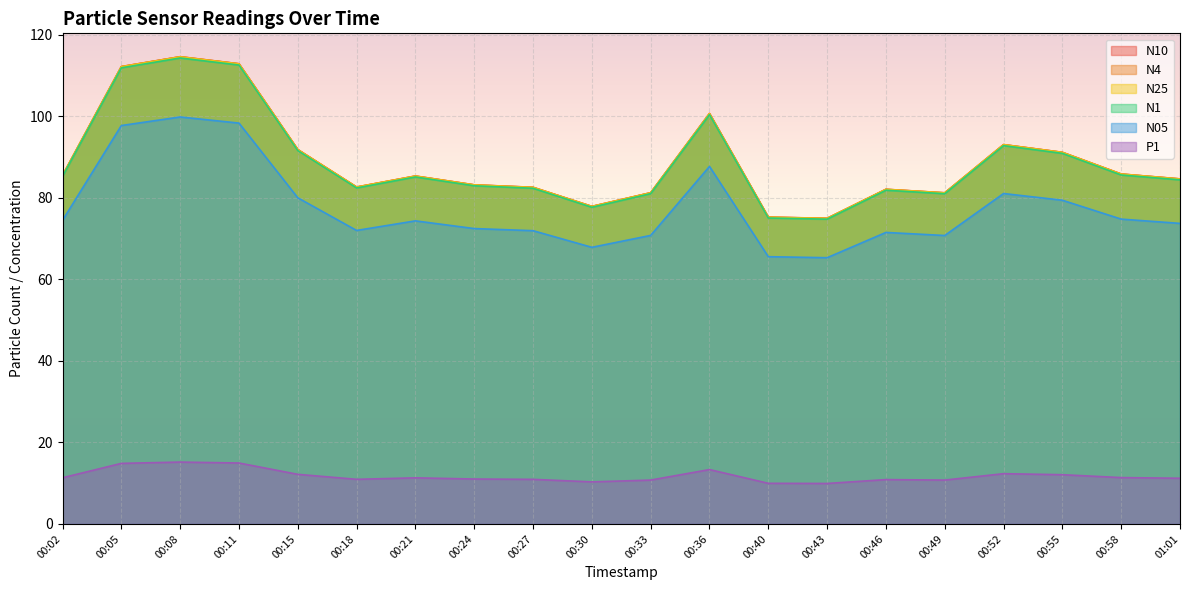

What is the highest value of the N25 series?

114.6